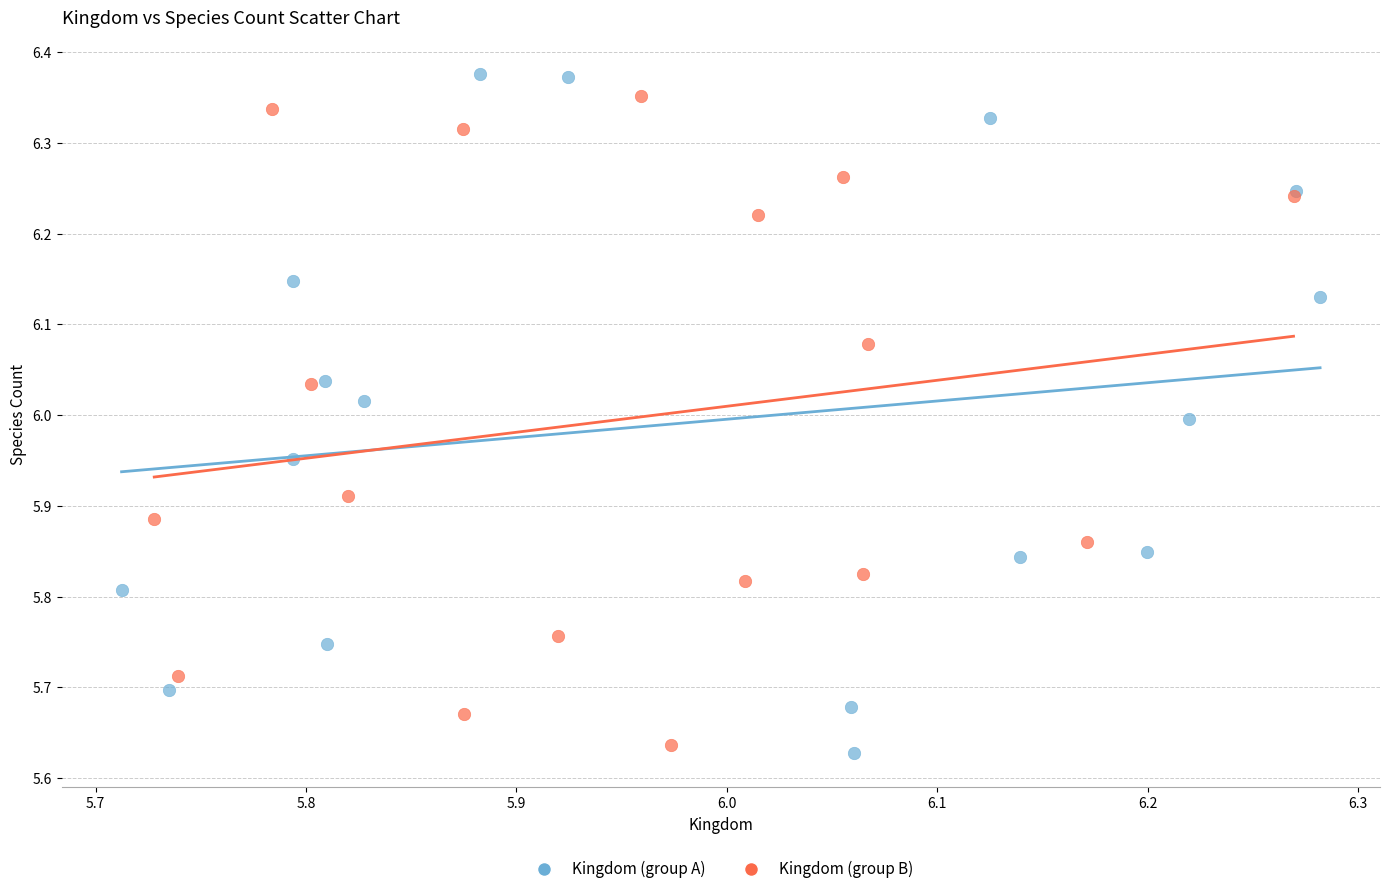

What are all the series names shown in the legend?

Kingdom (group A), Kingdom (group B)